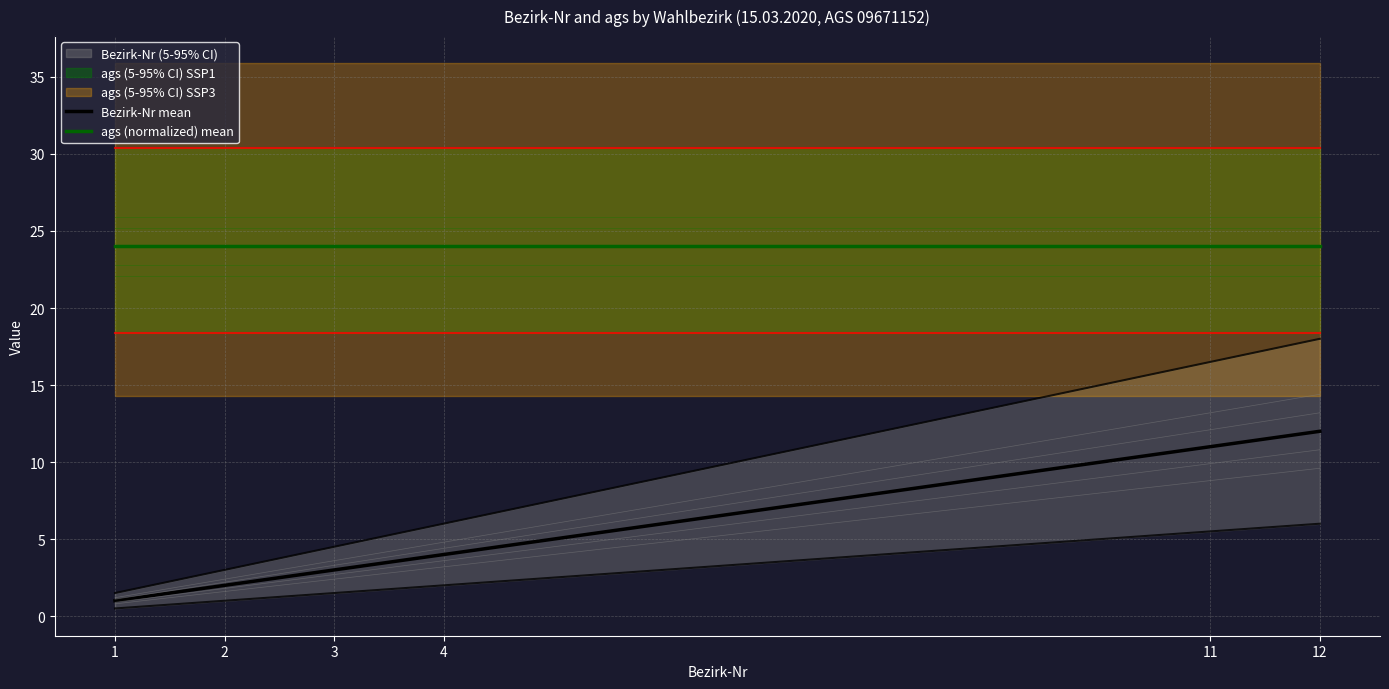

What is the total value across all series at 12?

36